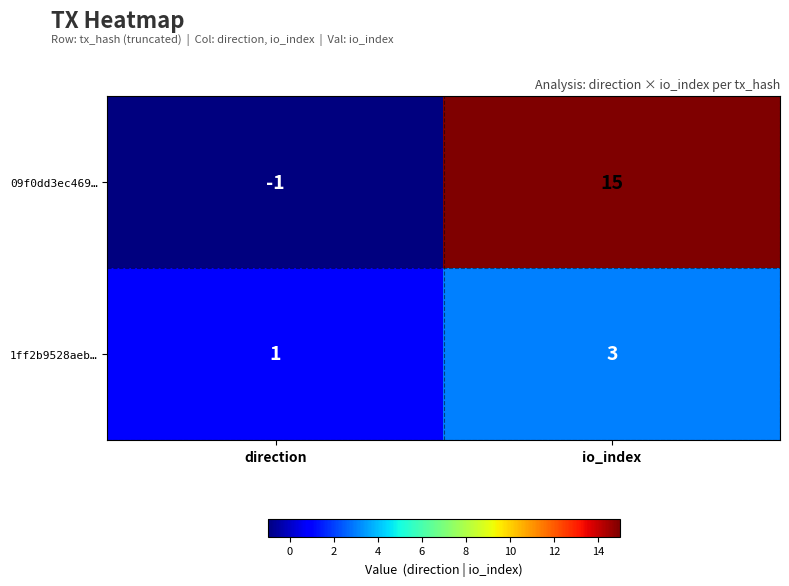

At direction, list the series in order from smallest to largest.

09f0dd3ec469…, 1ff2b9528aeb…